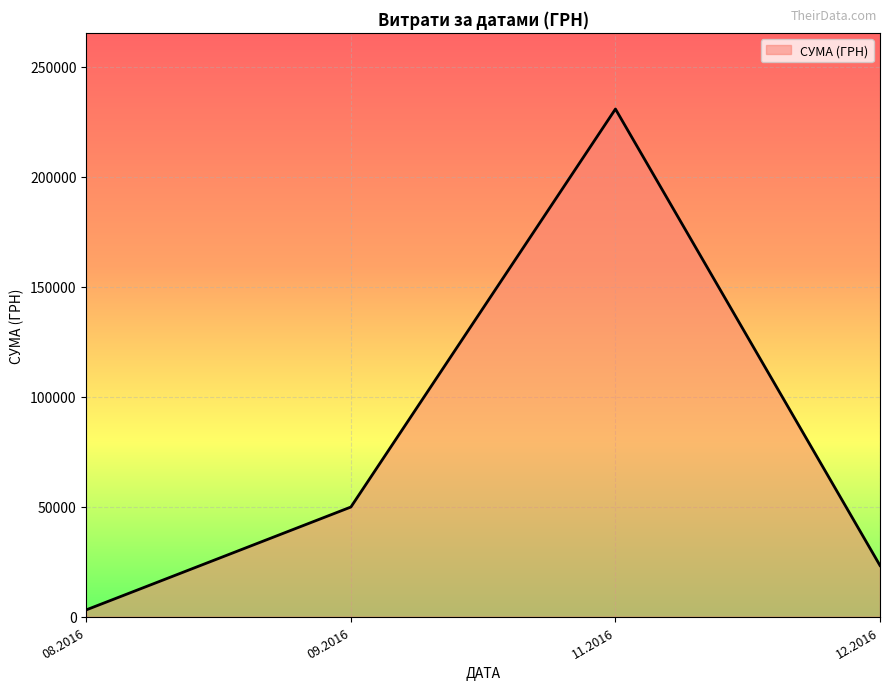

Count the number of values greater than 49895.

2